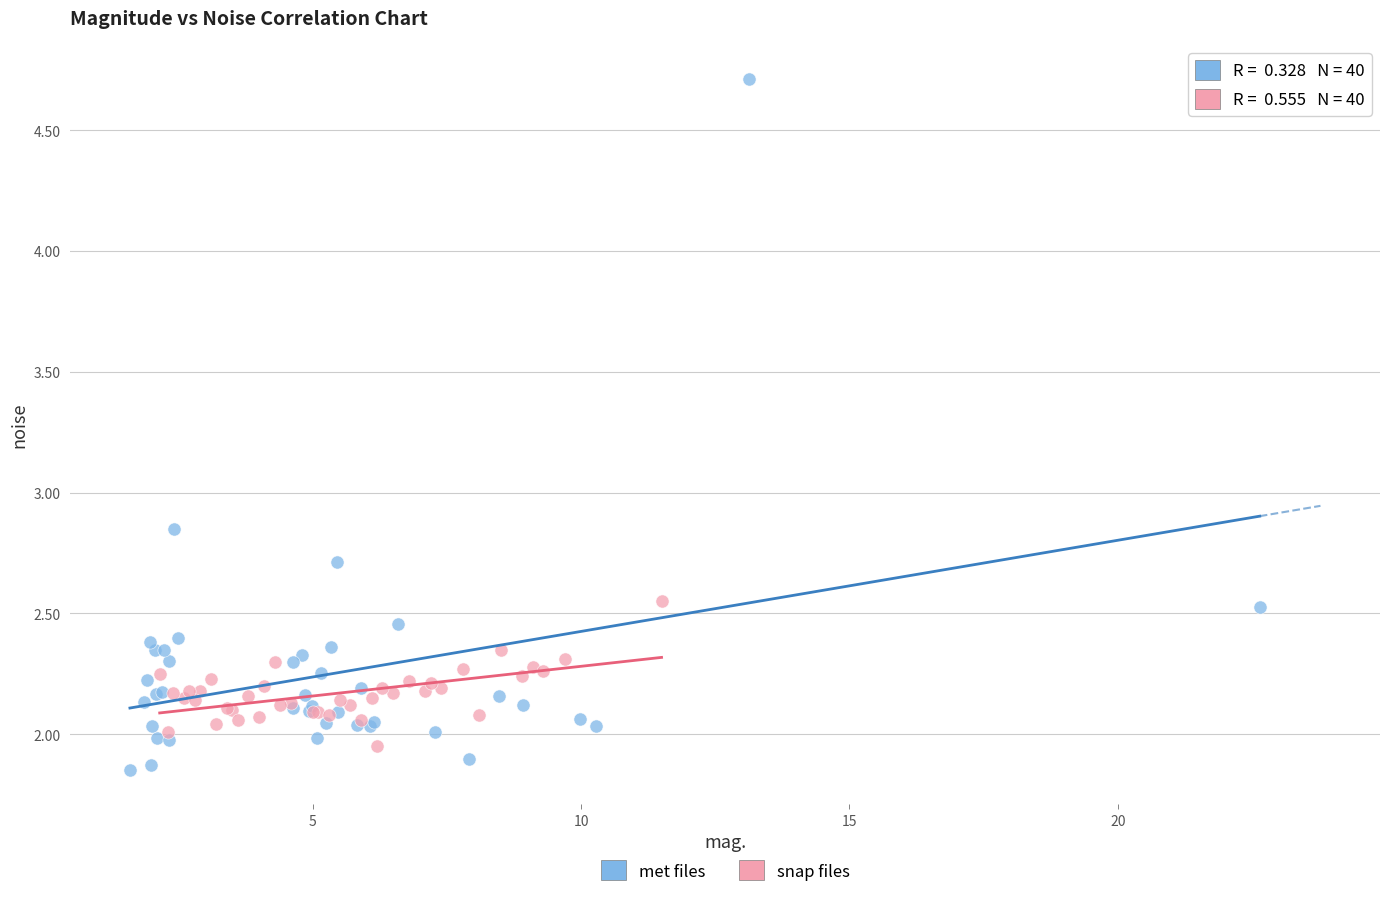

Which series has the widest spread of Y values?

met files